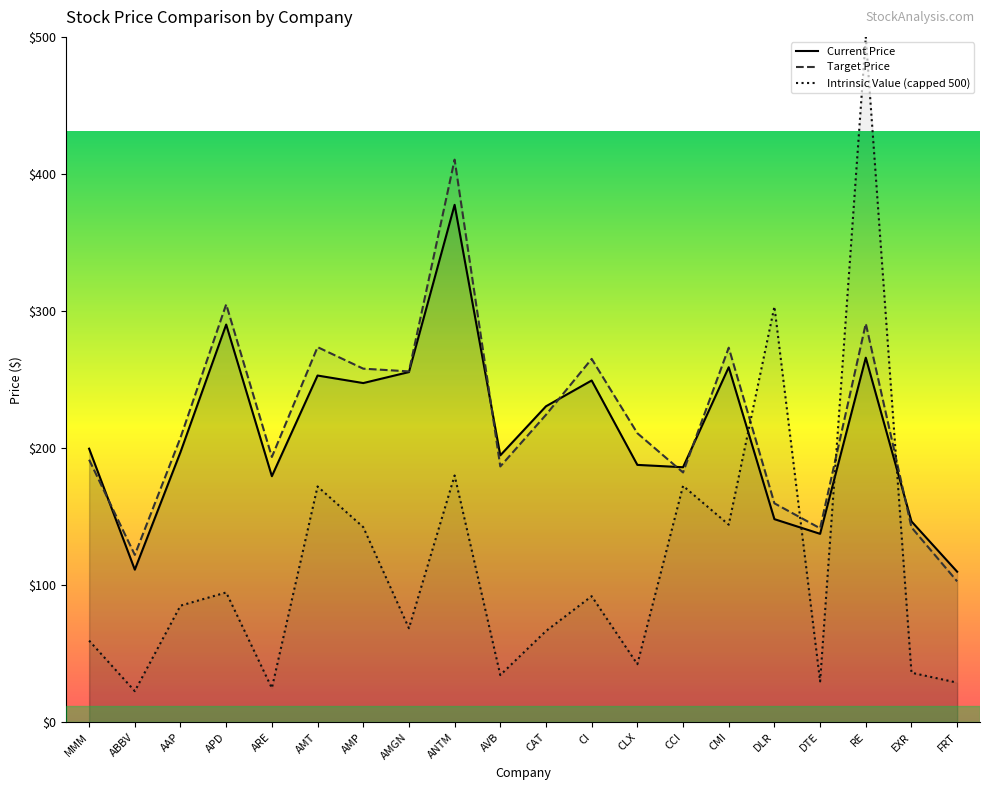

Is the value of Target Price at DTE greater than the value of Current Price at AAP?

No